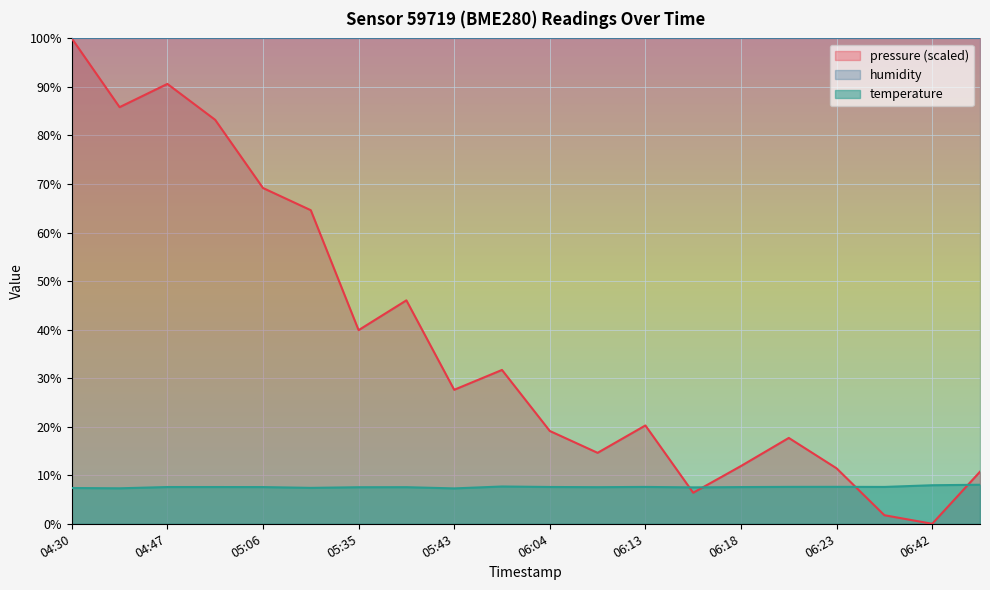

What is the difference between the second highest and minimum values in the pressure series?

90.6